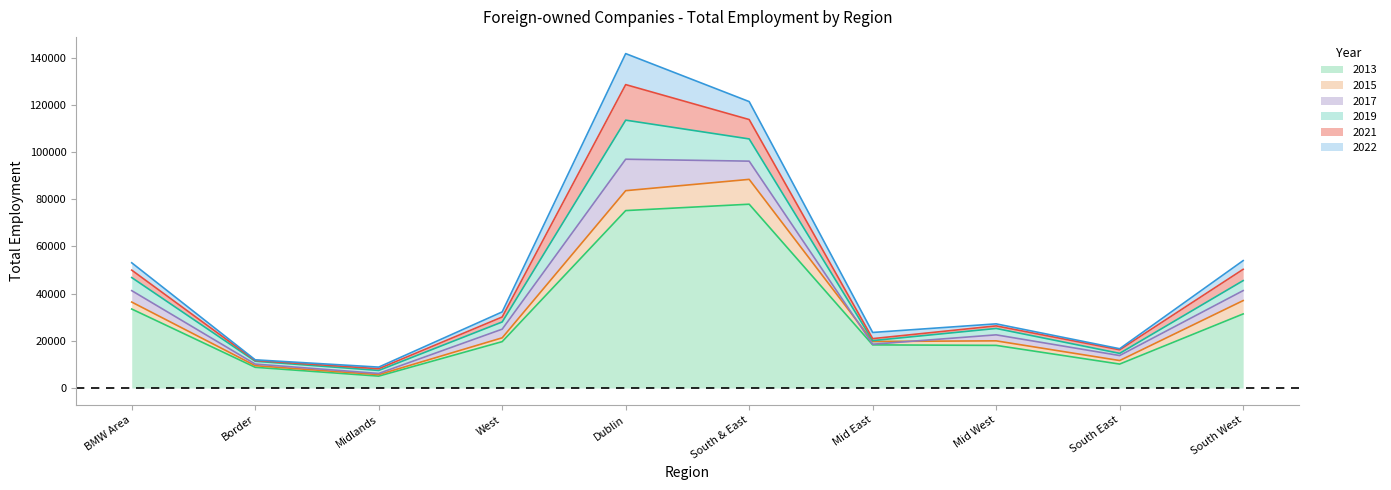

The 2013 series shows 8785 at Border. True or false?

True